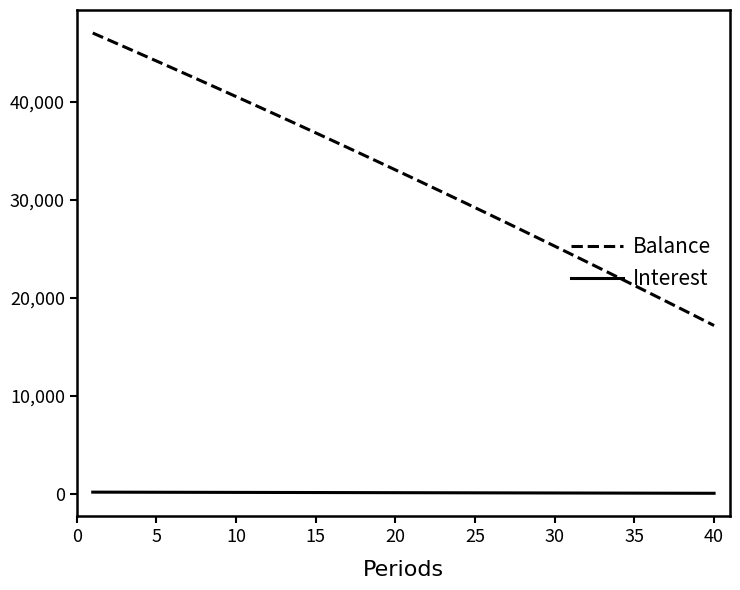

Is this an area chart (filled region under the line)?

No